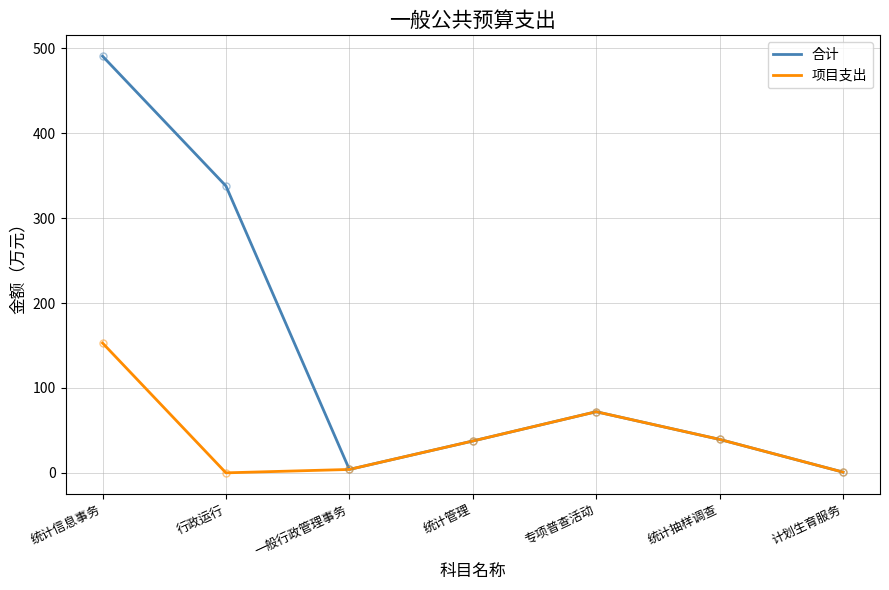

The 合计 series shows 337.9 at 行政运行. True or false?

True